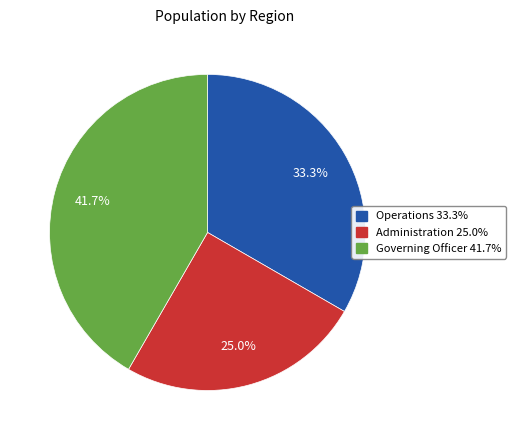

Is it true that Operations is 25% of the pie?

False